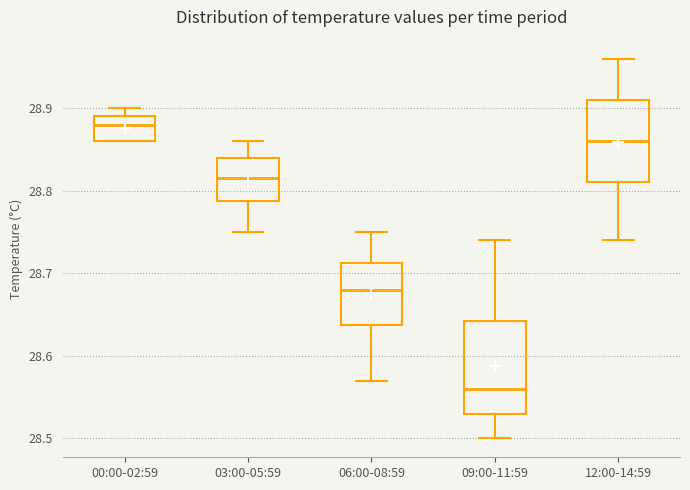

Which box is the tallest, from its lower edge to its upper edge?

09:00-11:59